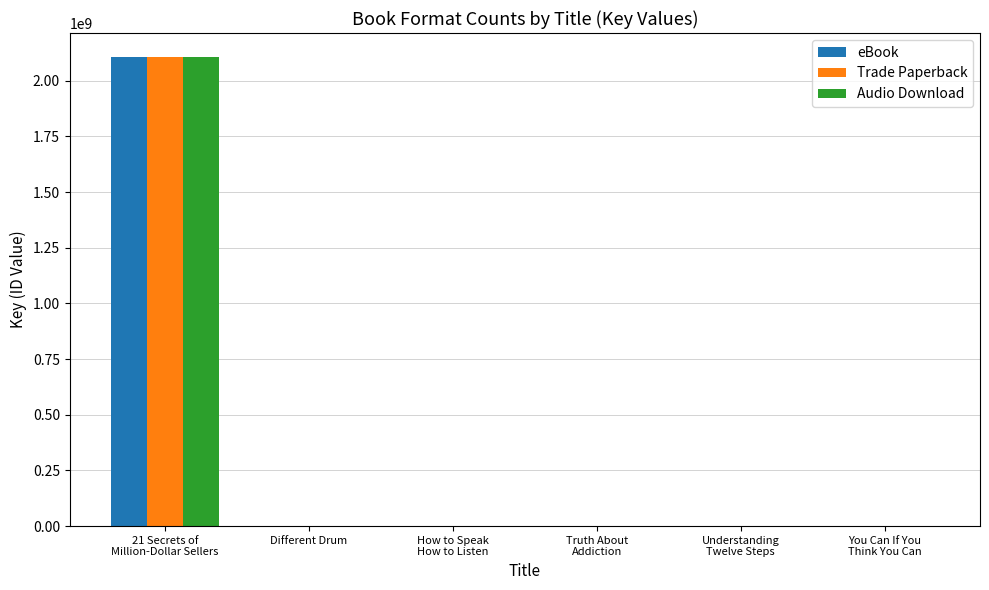

What is the sum of the Trade Paperback values at How to Speak
How to Listen and Different Drum?

8163